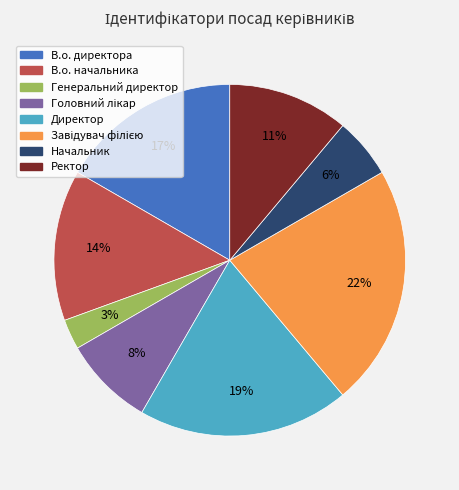

Count the number of slices in the pie.

8